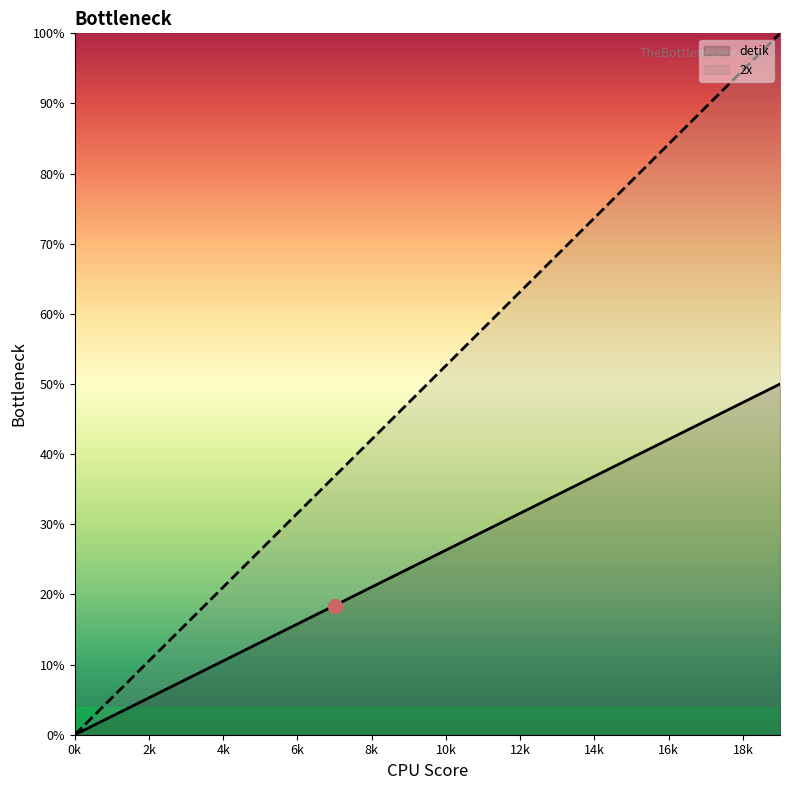

What are all the series names shown in the legend?

detik, 2x